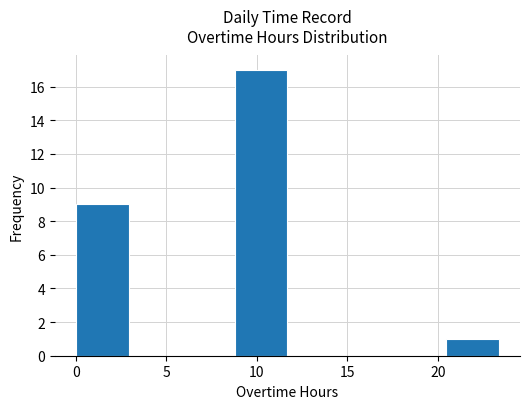

How tall is the bar that spans 20.5 to 23.5 on the x-axis? Neither the bar edges nor the heights are printed on the chart, so give them approximately, as read against the axes.

1